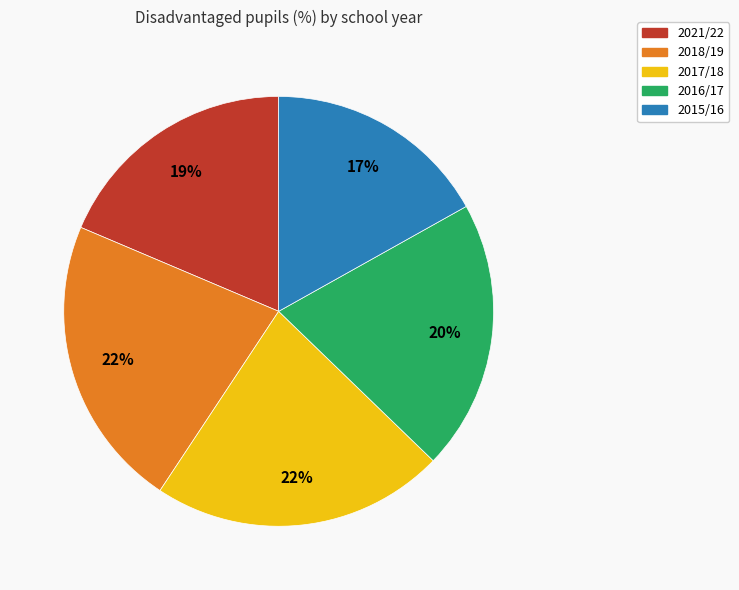

Approximately how many times larger is the value at 2016/17 compared to 2017/18?

0.9